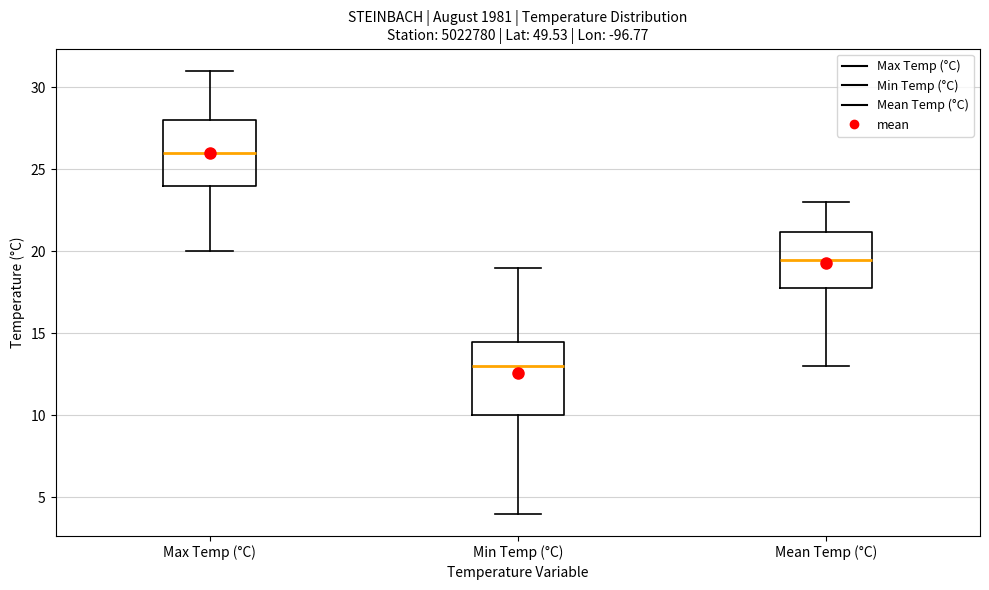

Reading left to right, transcribe this box plot: for each box, give where its median line is, the range the box spans, and where its two whiskers end, as read against the y-axis. The values are not printed on the chart, so give them approximately, as read against the axis.

Max Temp (°C): median 26.0, box 24.0 to 28.0, whiskers 20.0 to 31.0
Min Temp (°C): median 13.0, box 10.0 to 14.5, whiskers 4.0 to 19.0
Mean Temp (°C): median 19.5, box 18.0 to 21.0, whiskers 13.0 to 23.0